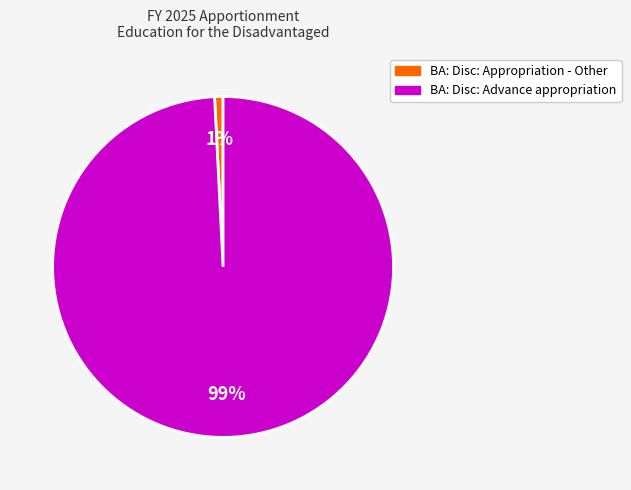

To the nearest percent, what is the difference between the largest and smallest slice percentages?

98%